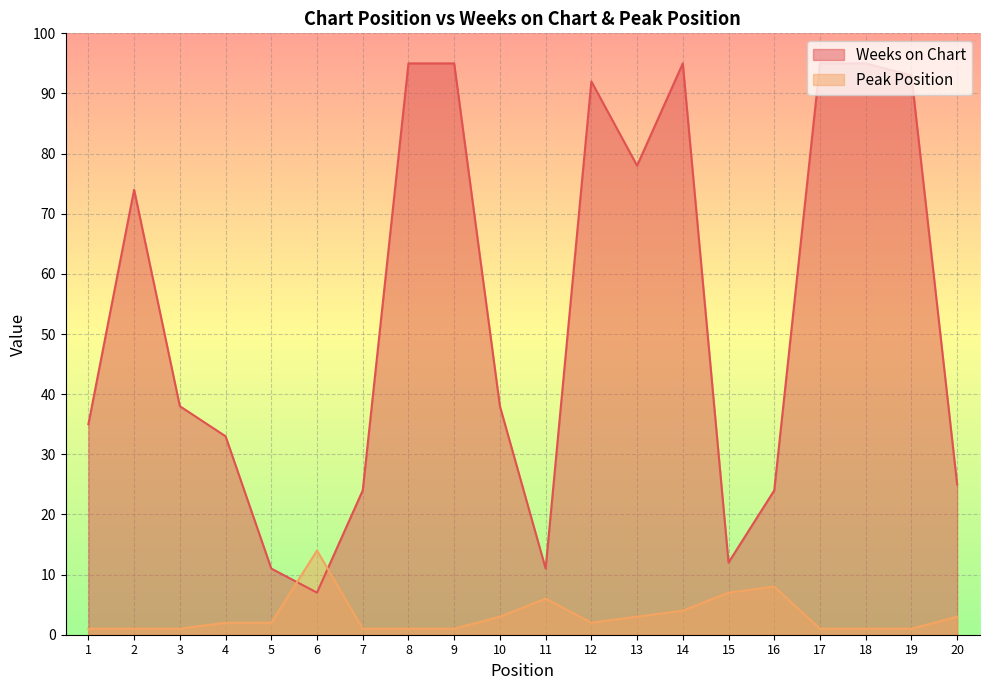

Does the chart display data point markers on the line(s)?

No